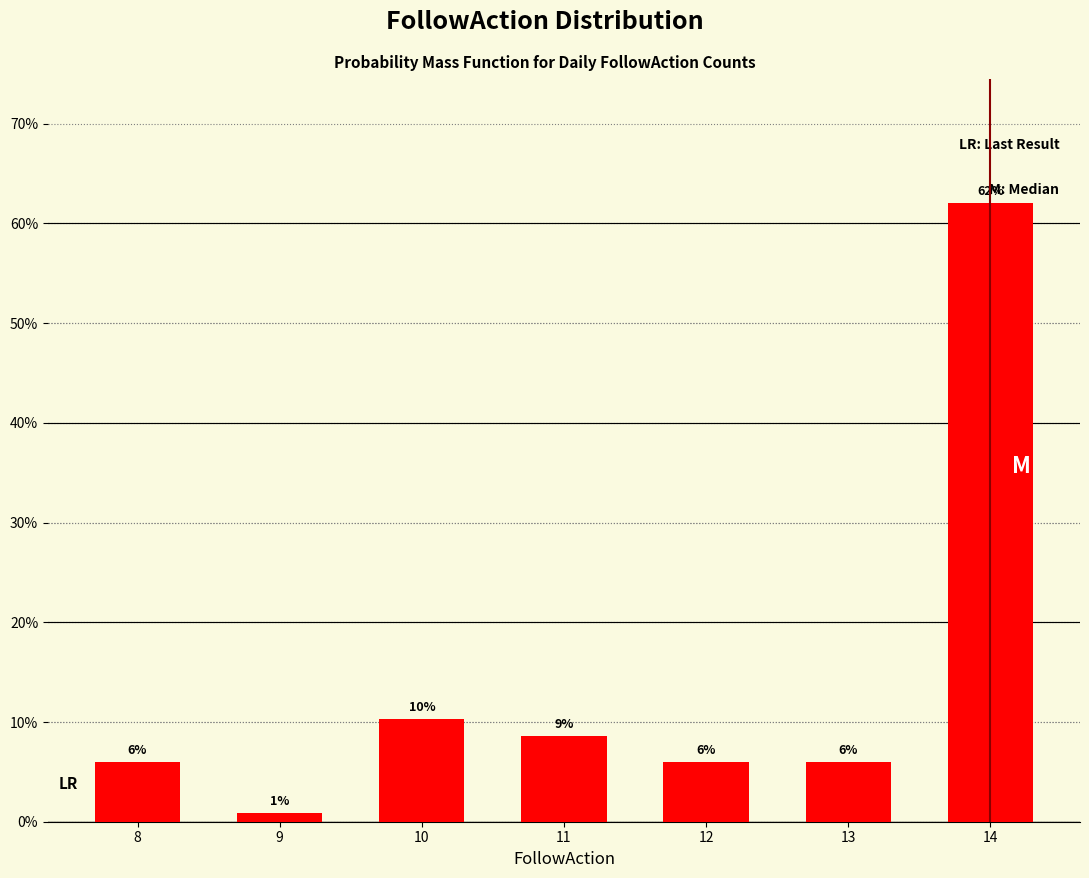

True or false: the data shows 1.5 at 8.

False